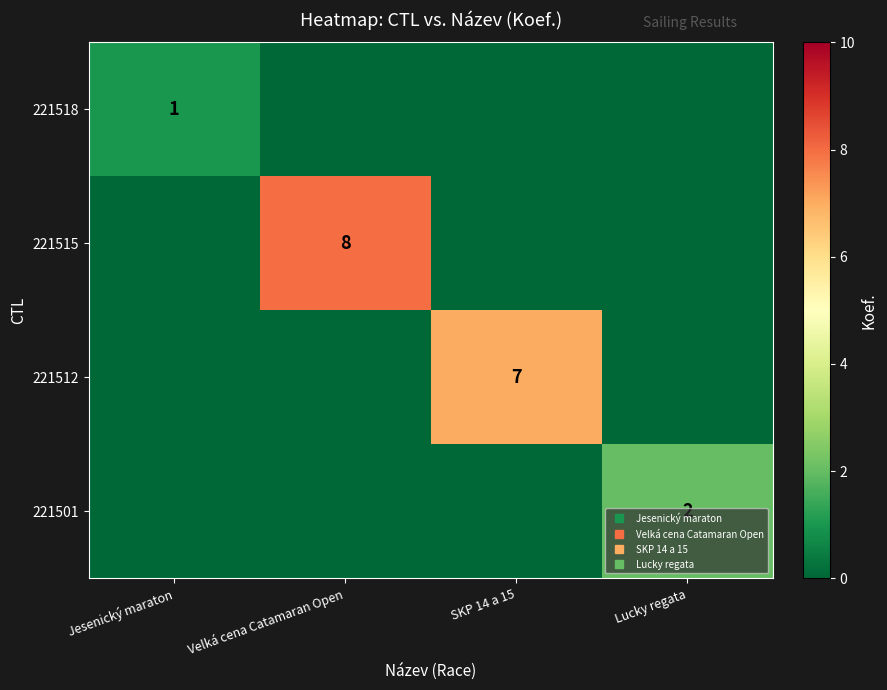

Is the value of 221515 at SKP 14 a 15 greater than the value of 221512 at Velká cena Catamaran Open?

No